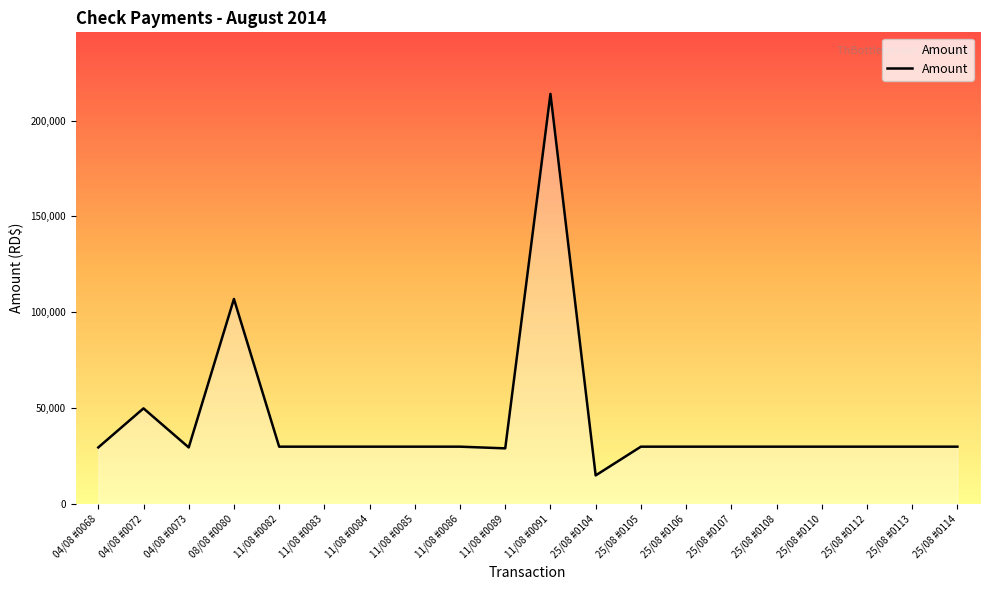

At which label does the data first exceed 30000?

04/08 #0072